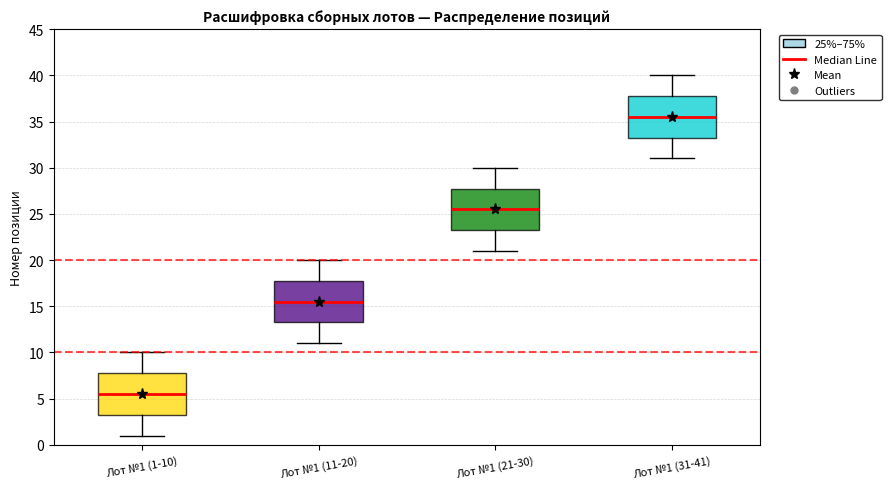

Reading left to right, transcribe this box plot: for each box, give where its median line is, the range the box spans, and where its two whiskers end, as read against the y-axis. The values are not printed on the chart, so give them approximately, as read against the axis.

Лот №1 (1-10): median 5.5, box 3.5 to 8.0, whiskers 1.0 to 10.0
Лот №1 (11-20): median 15.5, box 13.5 to 18.0, whiskers 11.0 to 20.0
Лот №1 (21-30): median 25.5, box 23.5 to 28.0, whiskers 21.0 to 30.0
Лот №1 (31-41): median 35.5, box 33.5 to 38.0, whiskers 31.0 to 40.0